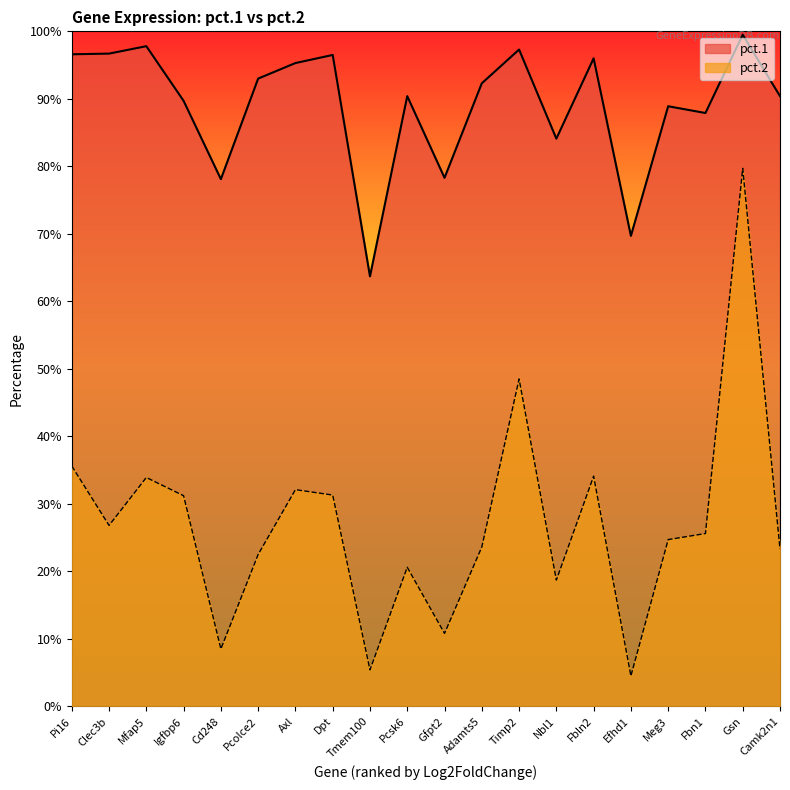

Which series has the widest spread of values?

pct.2